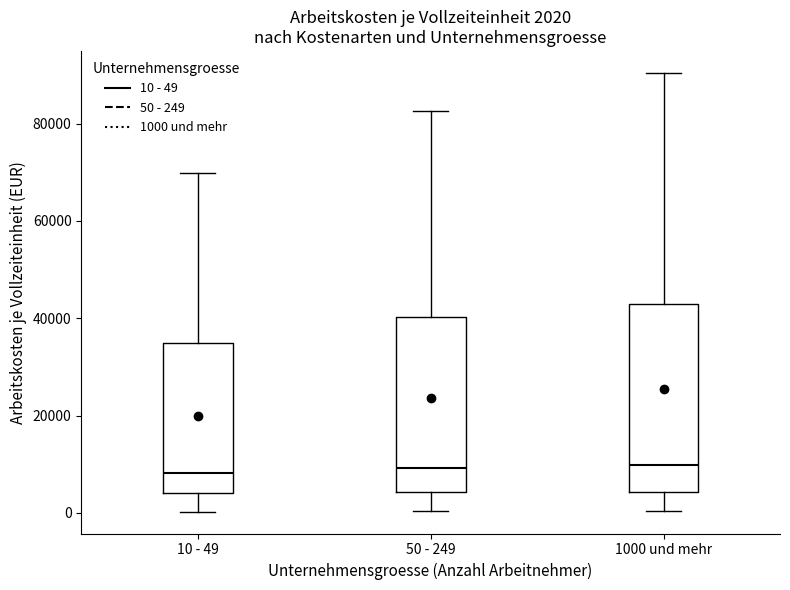

Comparing the boxes themselves (not the whiskers), which one is the tallest?

1000 und mehr